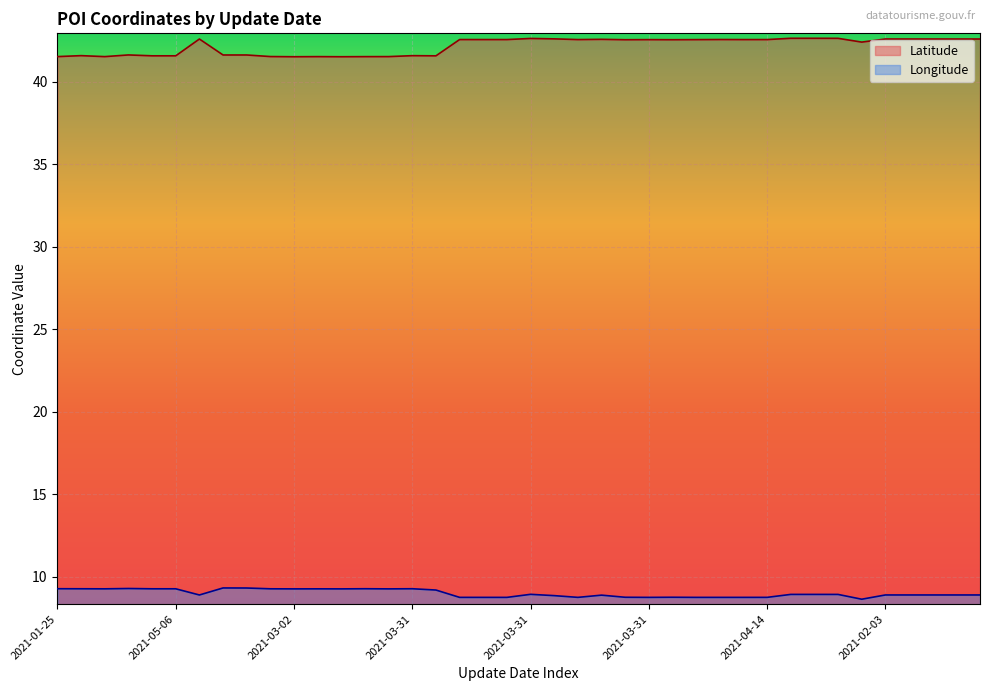

At how many categories does at least one series exceed 39?

40